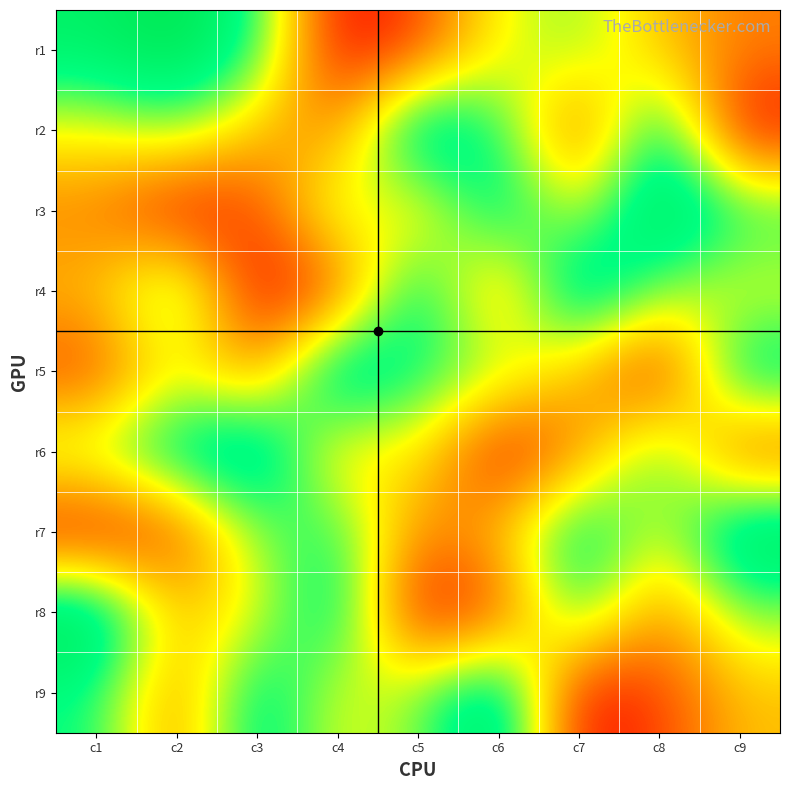

Reading right to left, list all the values displayed in this chart.

r1: c9=3	c8=4	c7=6	c6=5	c5=2	c4=1	c3=7	c2=9	c1=8
r2: c9=1	c8=8	c7=2	c6=7	c5=9	c4=3	c3=4	c2=6	c1=5
r3: c9=7	c8=9	c7=5	c6=8	c5=4	c4=6	c3=2	c2=1	c1=3
r4: c9=5	c8=6	c7=9	c6=3	c5=8	c4=2	c3=1	c2=7	c1=4
r5: c9=8	c8=1	c7=4	c6=6	c5=7	c4=9	c3=3	c2=5	c1=2
r6: c9=2	c8=7	c7=3	c6=1	c5=5	c4=4	c3=9	c2=8	c1=6
r7: c9=9	c8=5	c7=8	c6=4	c5=3	c4=7	c3=6	c2=2	c1=1
r8: c9=6	c8=3	c7=7	c6=2	c5=1	c4=8	c3=5	c2=4	c1=9
r9: c9=4	c8=2	c7=1	c6=9	c5=6	c4=5	c3=8	c2=3	c1=7